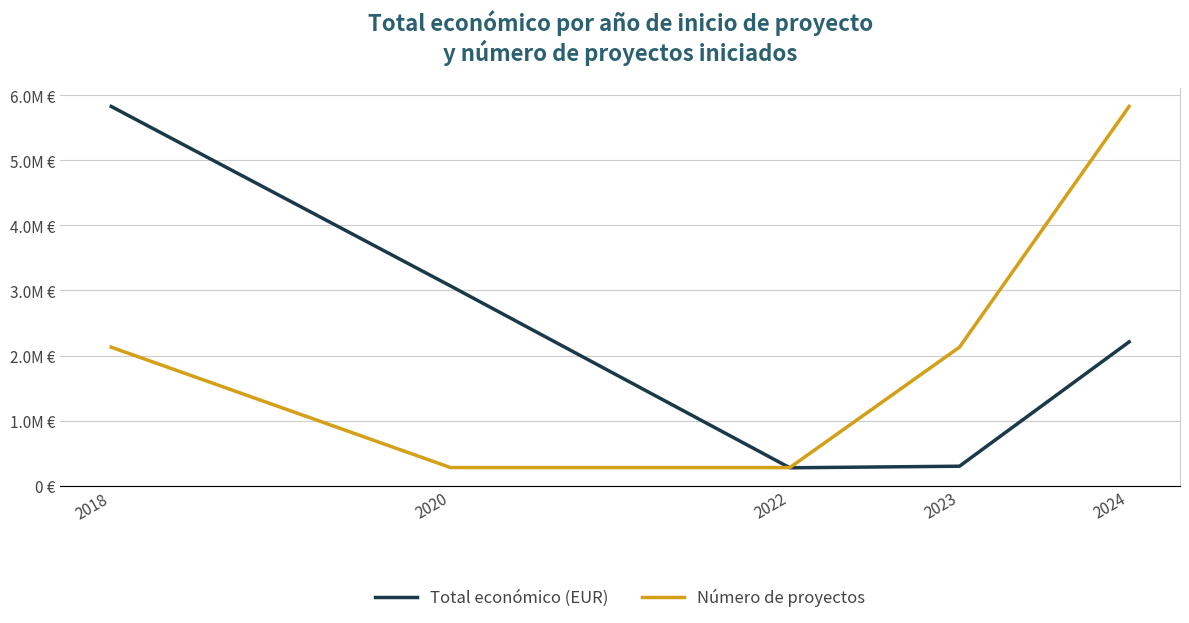

Does the chart display data point markers on the line(s)?

No